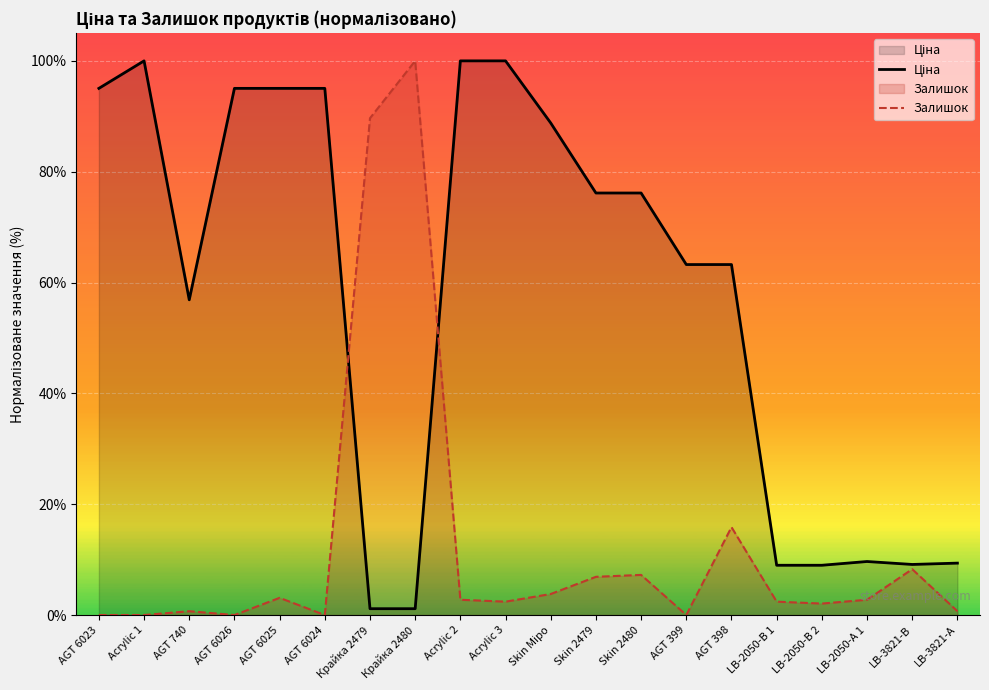

Where is the first local maximum for Ціна?

Acrylic 1